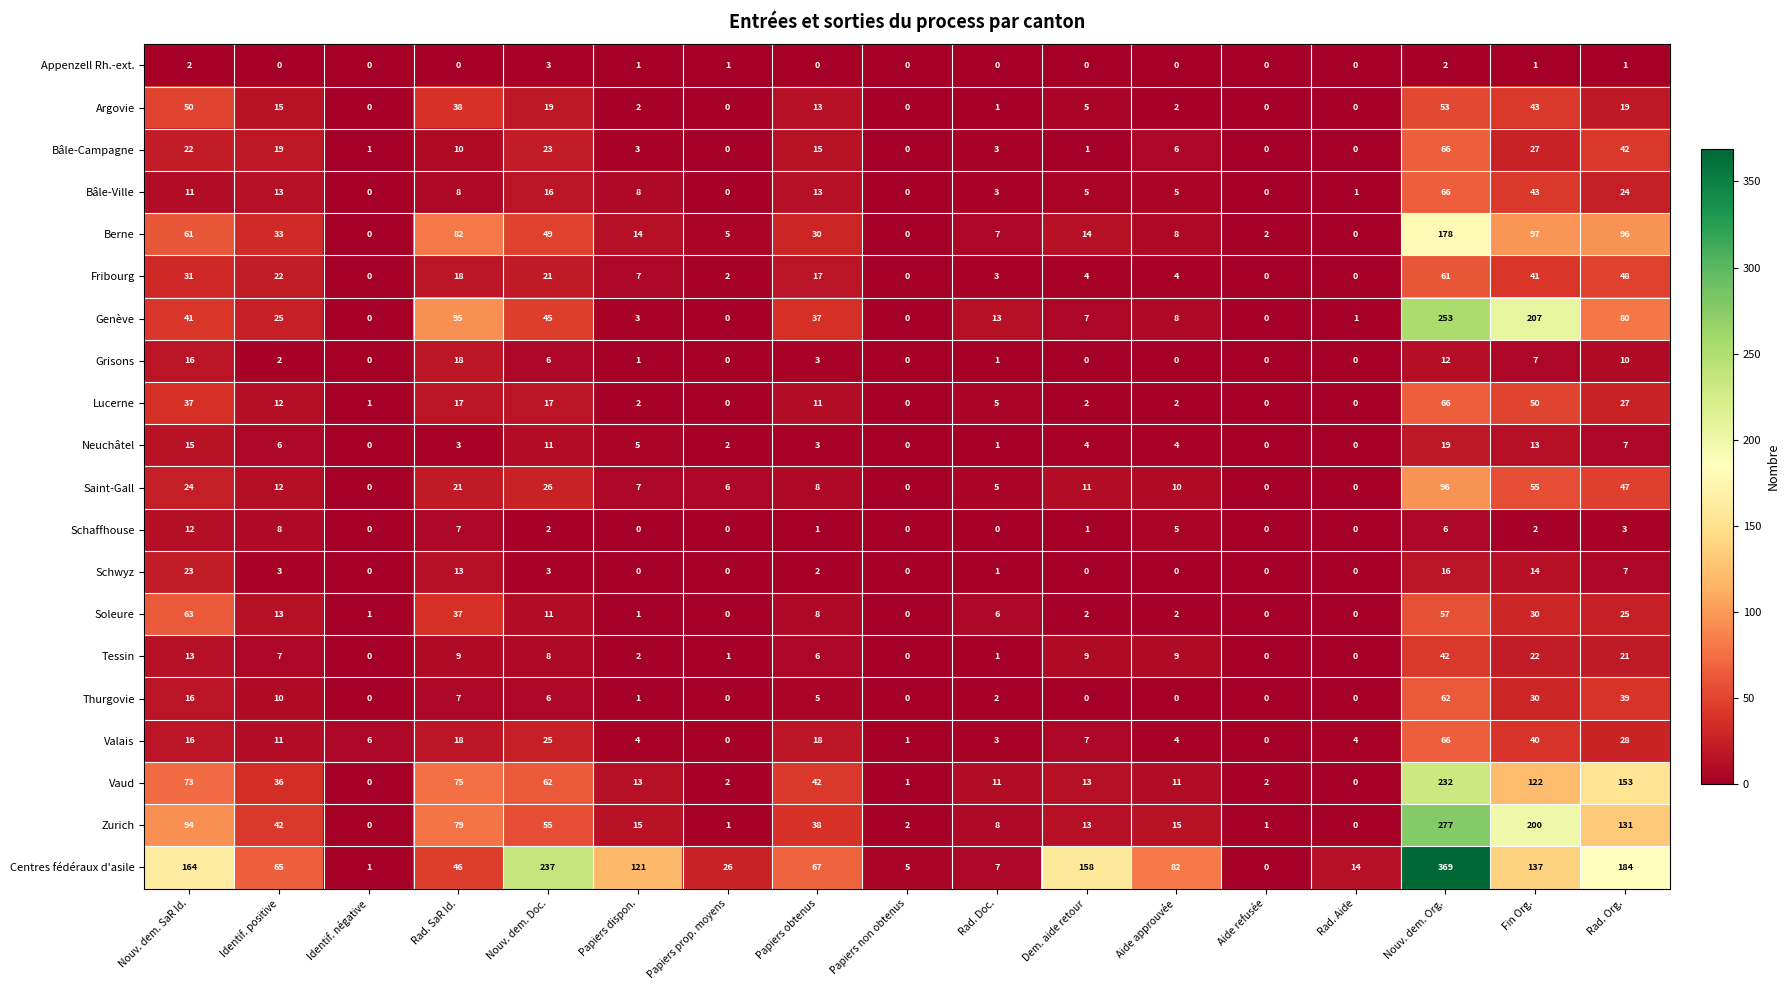

What is the sum of all Bâle-Campagne values?

238